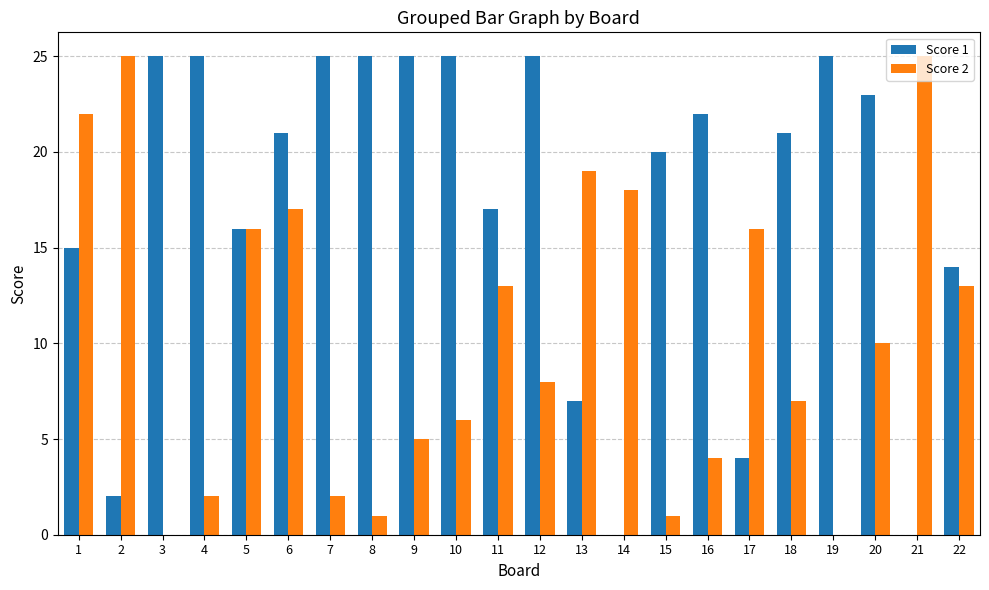

How many series are shown in this chart?

2